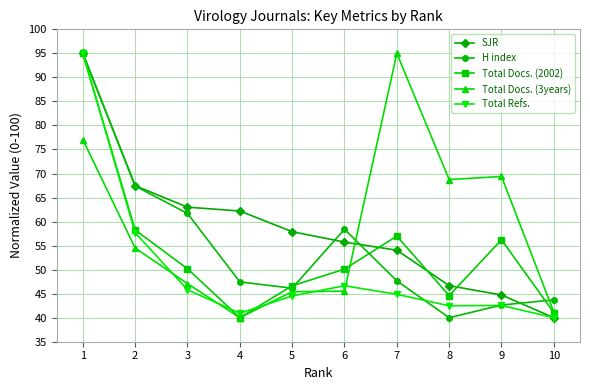

Is it true that Total Refs. equals 40.9 at 4?

True